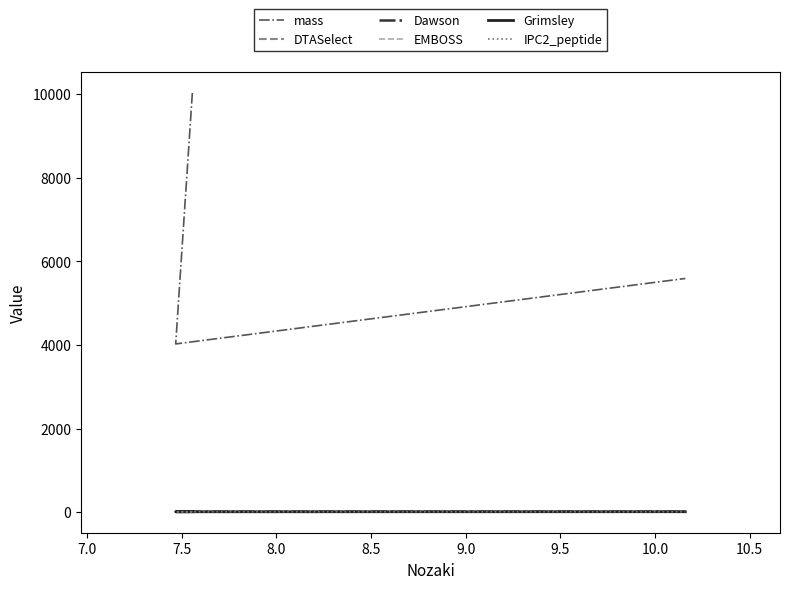

The value of DTASelect at 7.5 is 15.4. True or false?

False